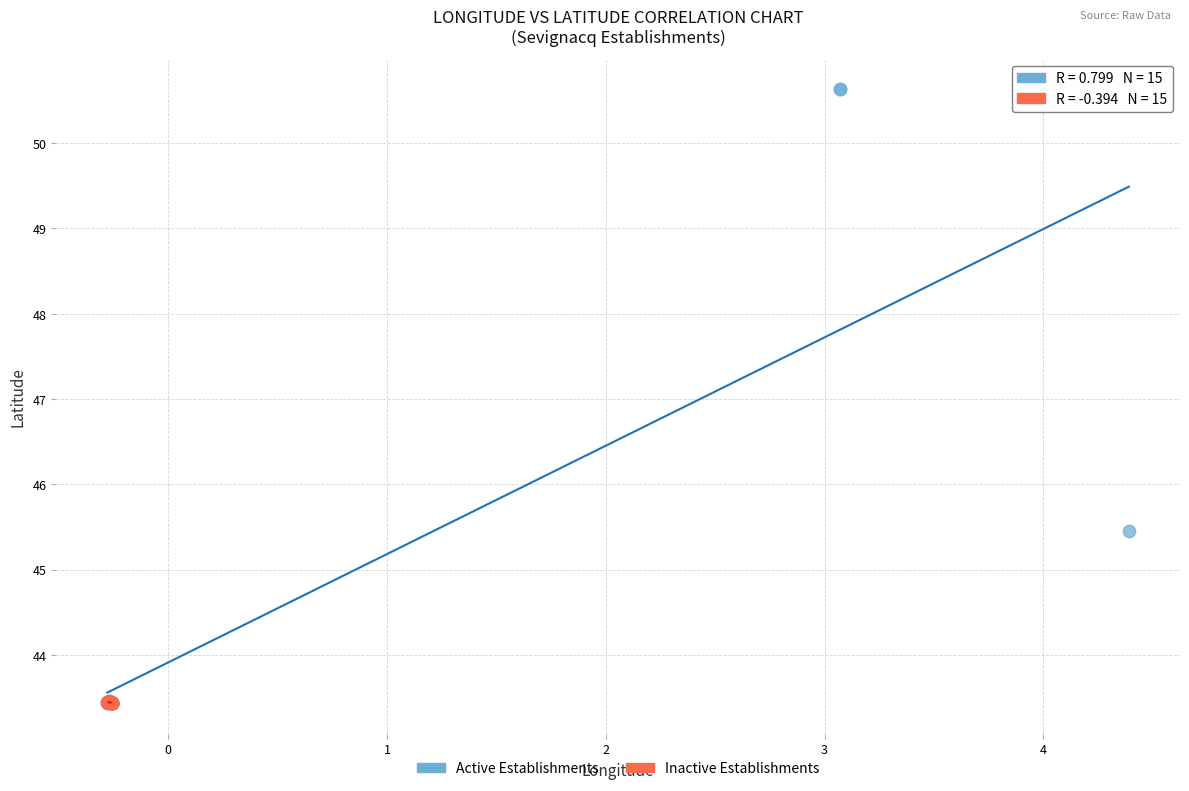

Which series has the widest spread of Y values?

Active Establishments